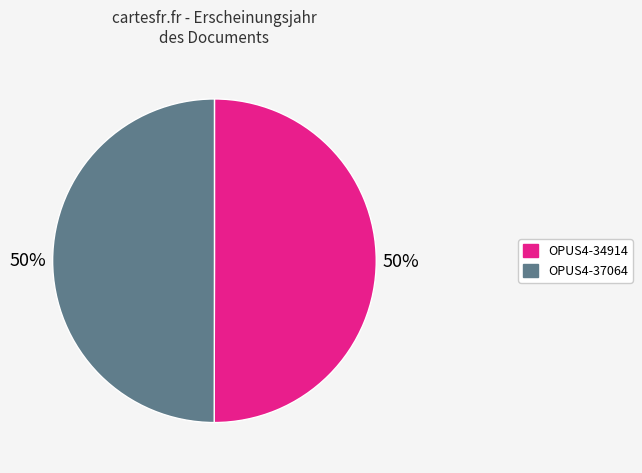

What is the ratio of the value at OPUS4-34914 to the value at OPUS4-37064?

1.0